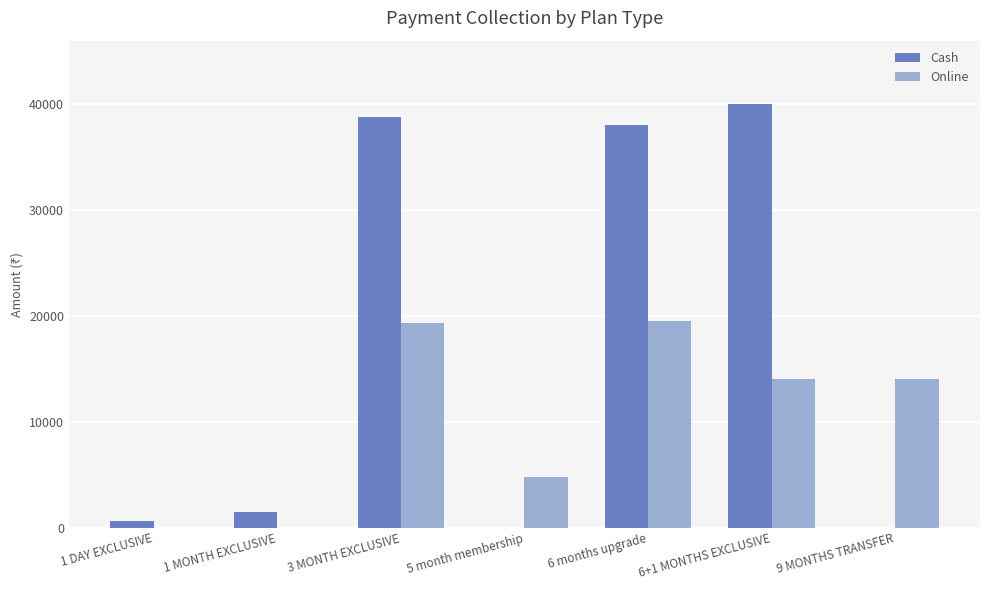

The value of Online at 1 MONTH EXCLUSIVE is -12055. True or false?

False